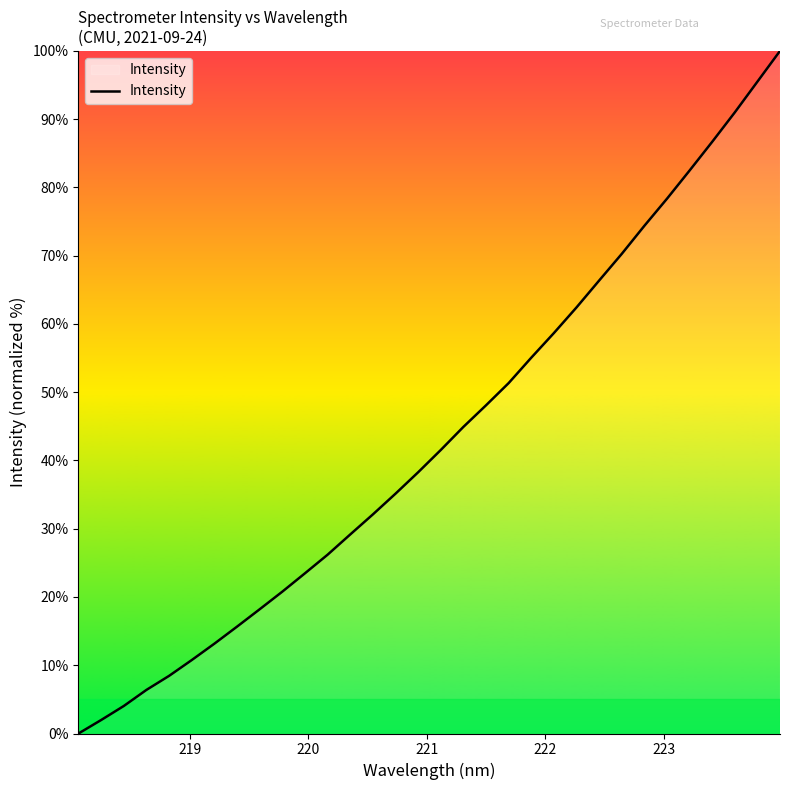

What is the difference between the maximum and minimum values?

100.0